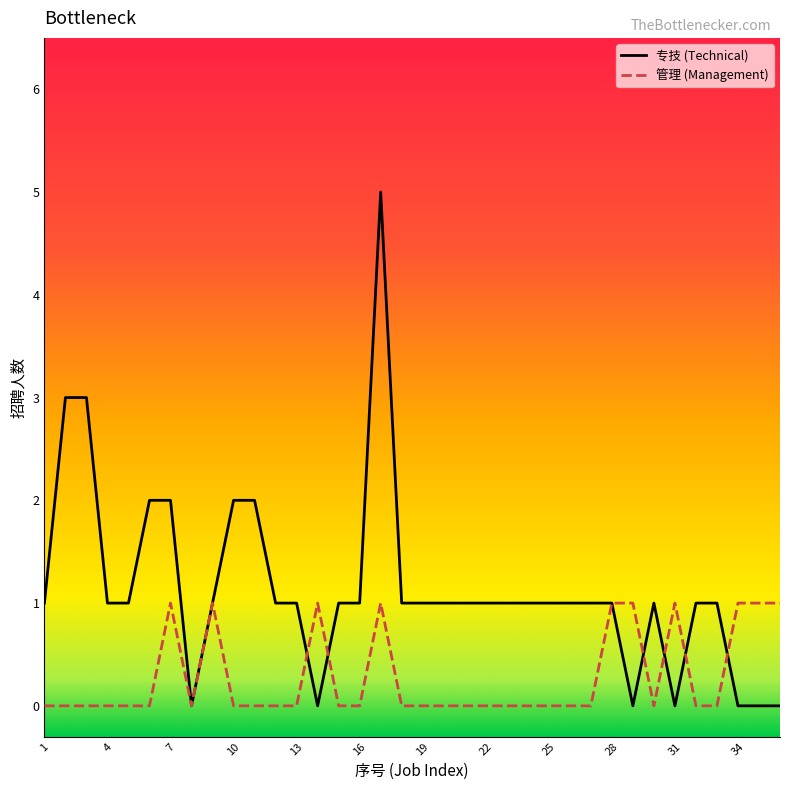

Which series has the largest total across all categories?

专技 (Technical)